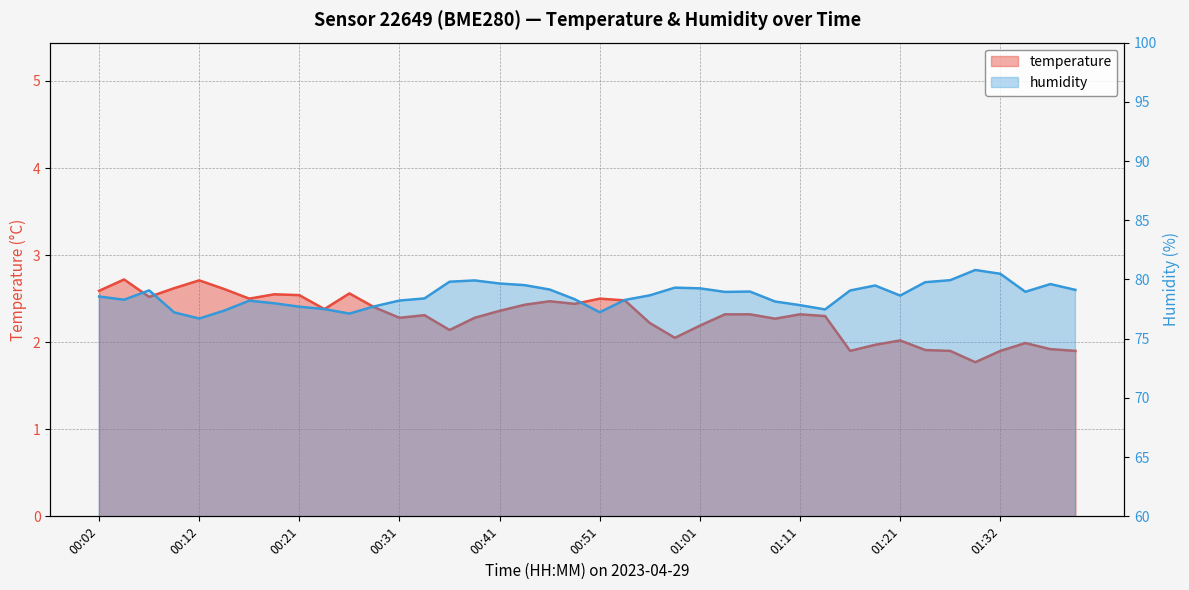

Is the value of temperature at 01:34 greater than the value of humidity at 00:51?

No